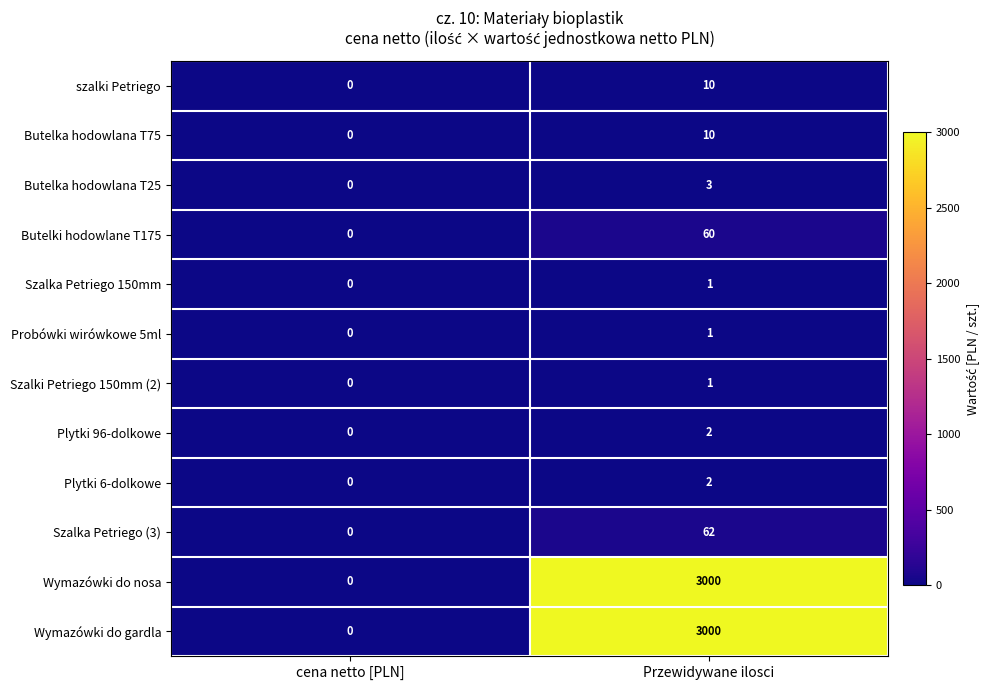

List the labels in order of Szalki Petriego 150mm (2) value, largest first.

Przewidywane ilosci, cena netto [PLN]